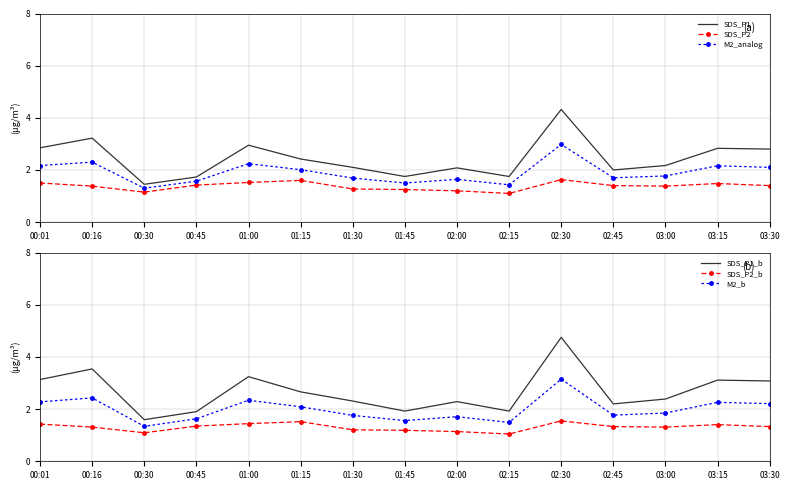

Rank the categories by SDS_P2 value from highest to lowest.

02:30, 01:15, 01:00, 00:01, 03:15, 00:45, 02:45, 03:30, 00:16, 03:00, 01:30, 01:45, 02:00, 00:30, 02:15